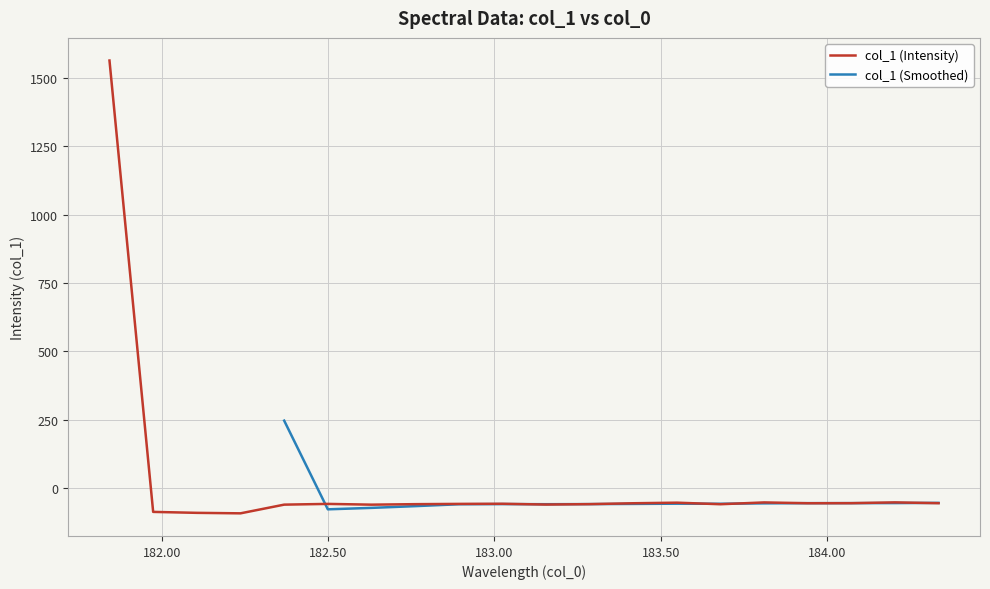

Reading right to left, what are all the values shown in this chart?

-56.3	-53.3	-56.2	-56.5	-53.5	-60.1	-54.4	-56.5	-59.7	-61.3	-58.4	-58.9	-59.8	-61.7	-58.9	-61.6	-93.4	-91.6	-88.1	1564.5